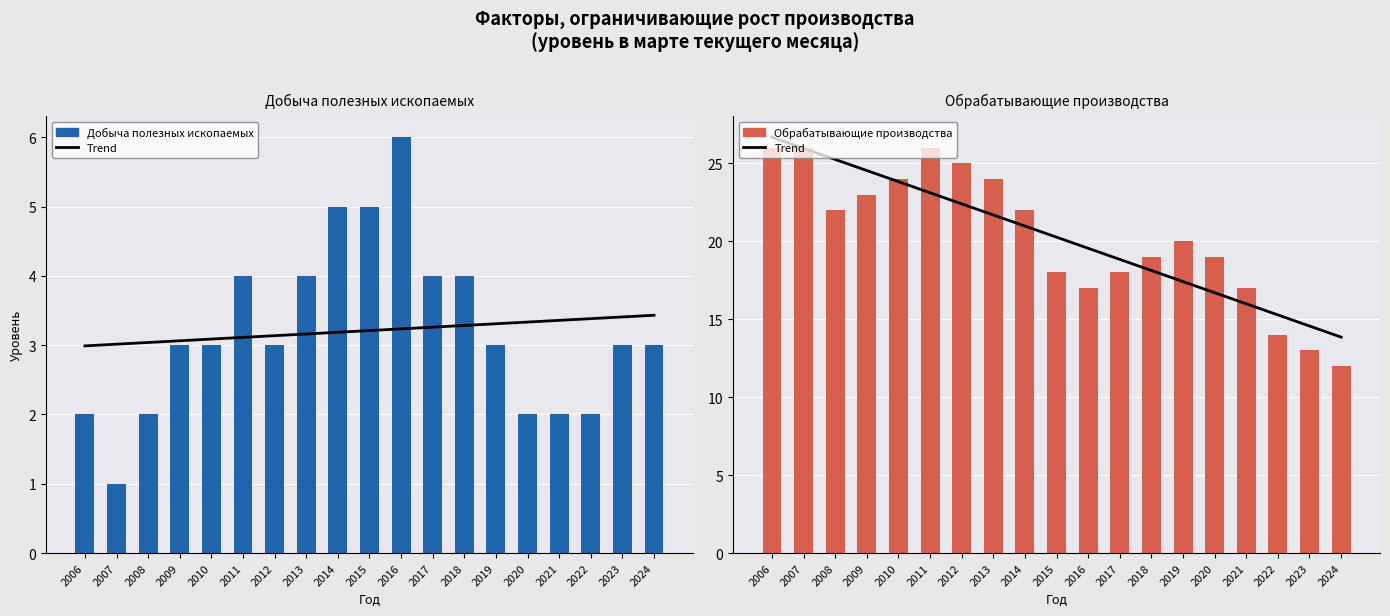

Which has a higher value, 2010 or 2006?

2006